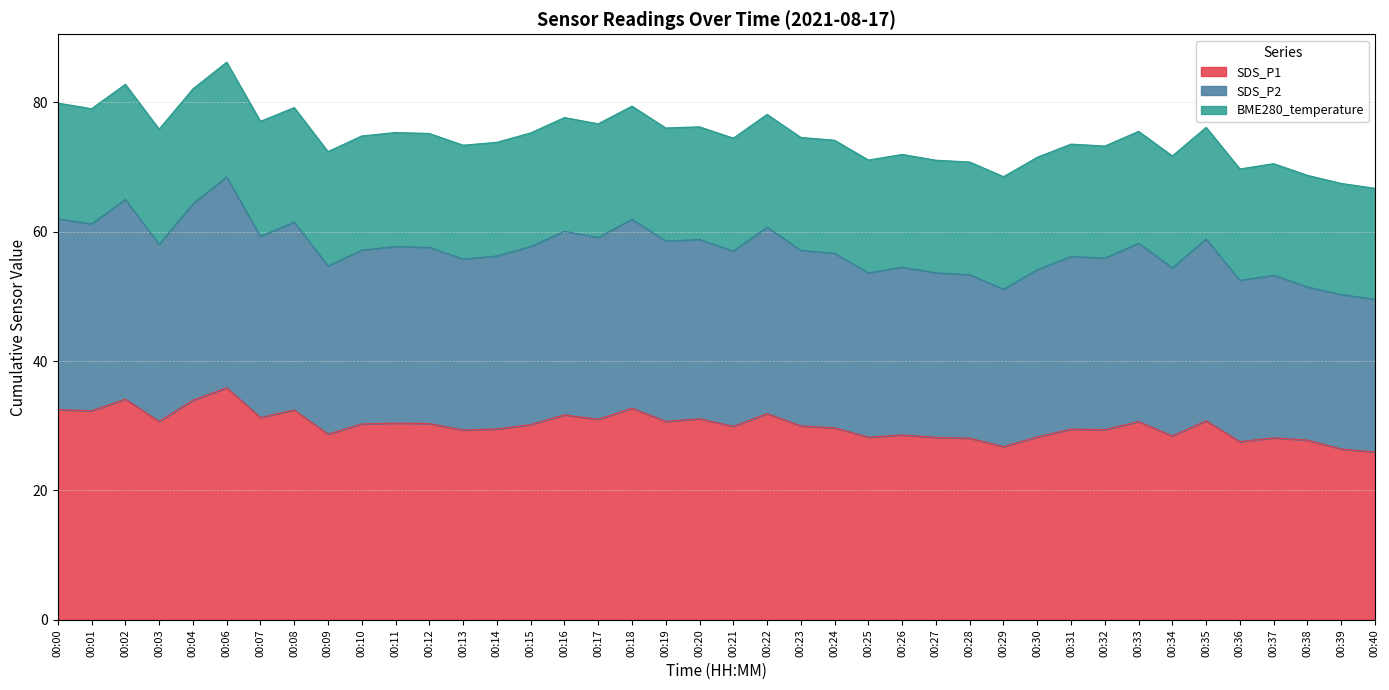

At which category does SDS_P2 reach its first local valley?

00:01